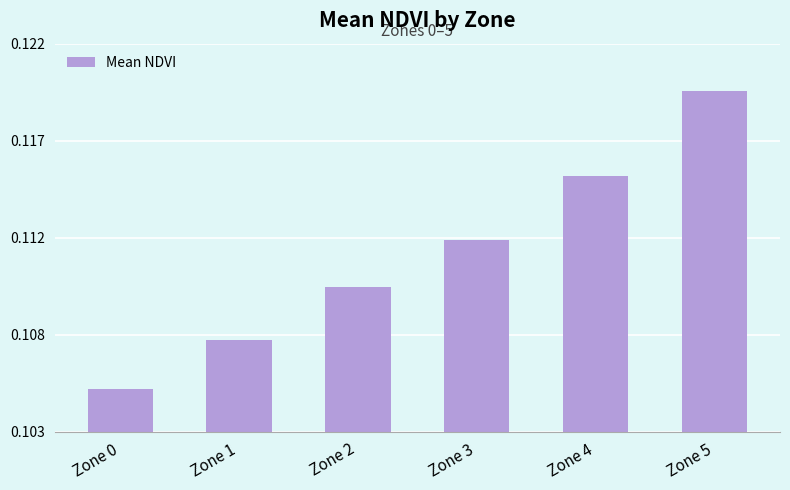

The chart shows a value of 0.1 at Zone 1. True or false?

True